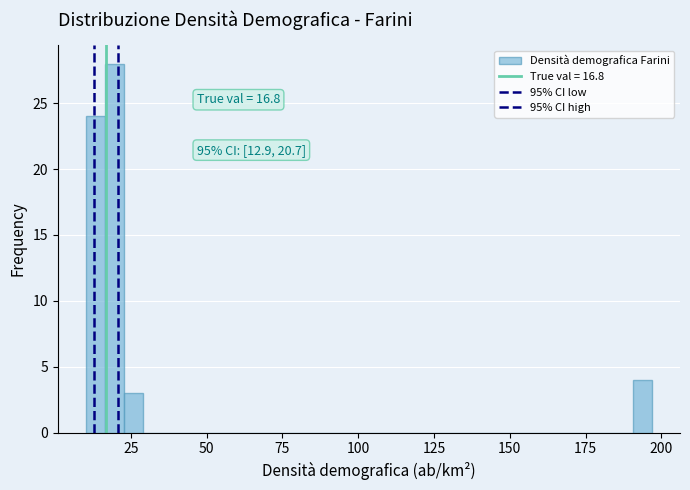

Read against the x-axis, roughly where is the centre of the tallest bar?

20